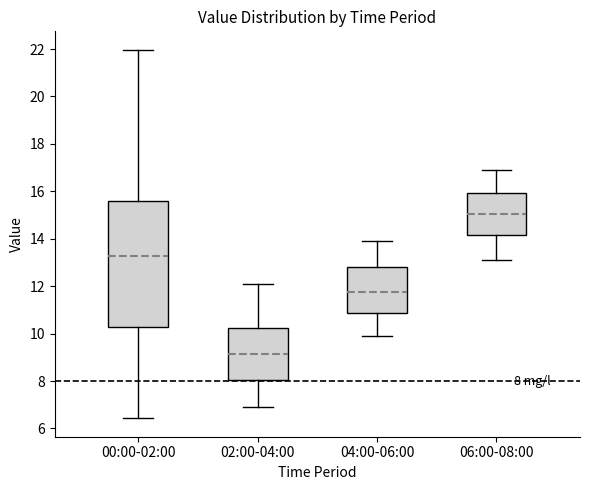

Comparing the boxes themselves (not the whiskers), which one is the tallest?

00:00-02:00